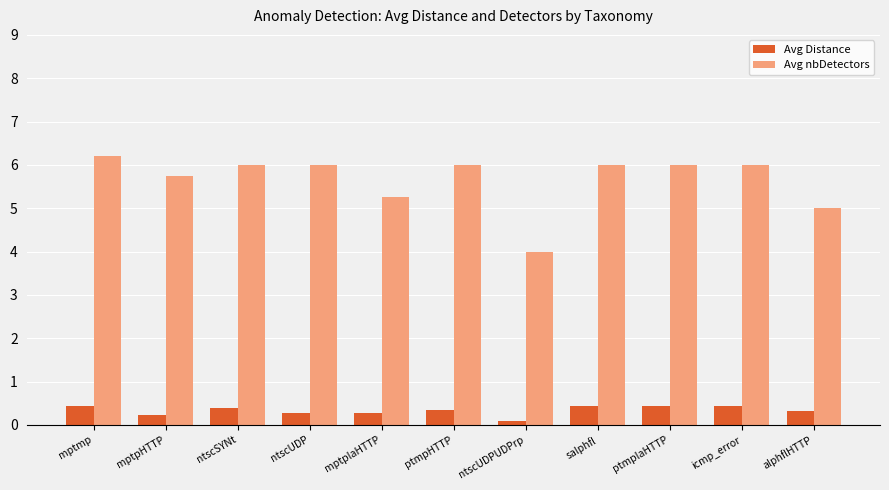

Which series has the widest spread of values?

Avg nbDetectors